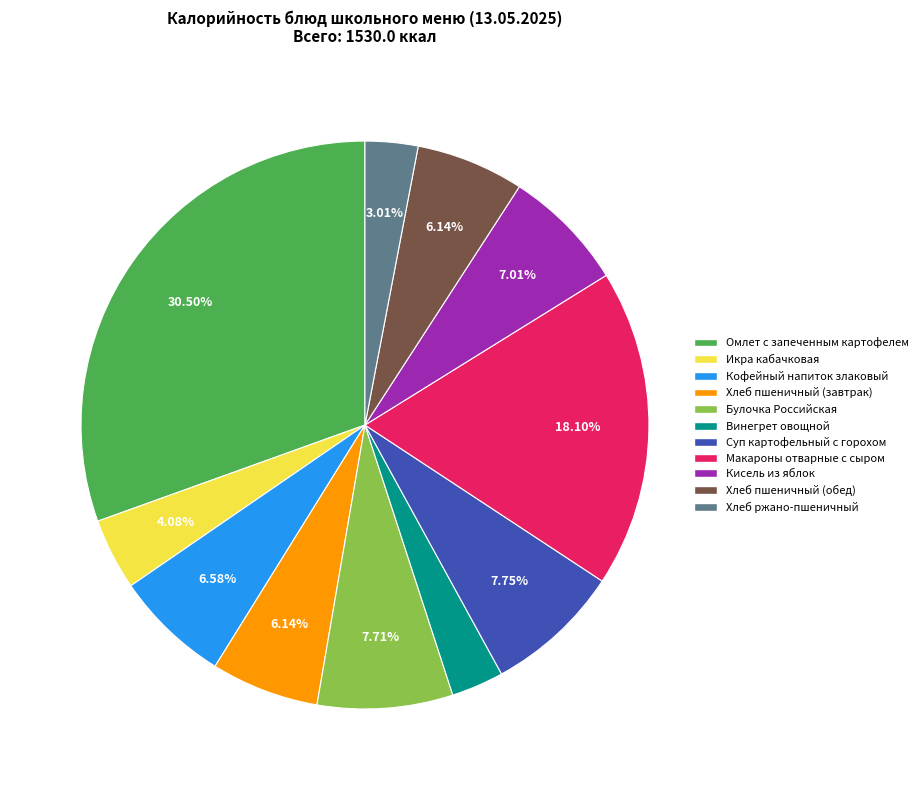

To the nearest percent, what is the difference between the Хлеб пшеничный (завтрак) and Суп картофельный с горохом slice percentages?

2%